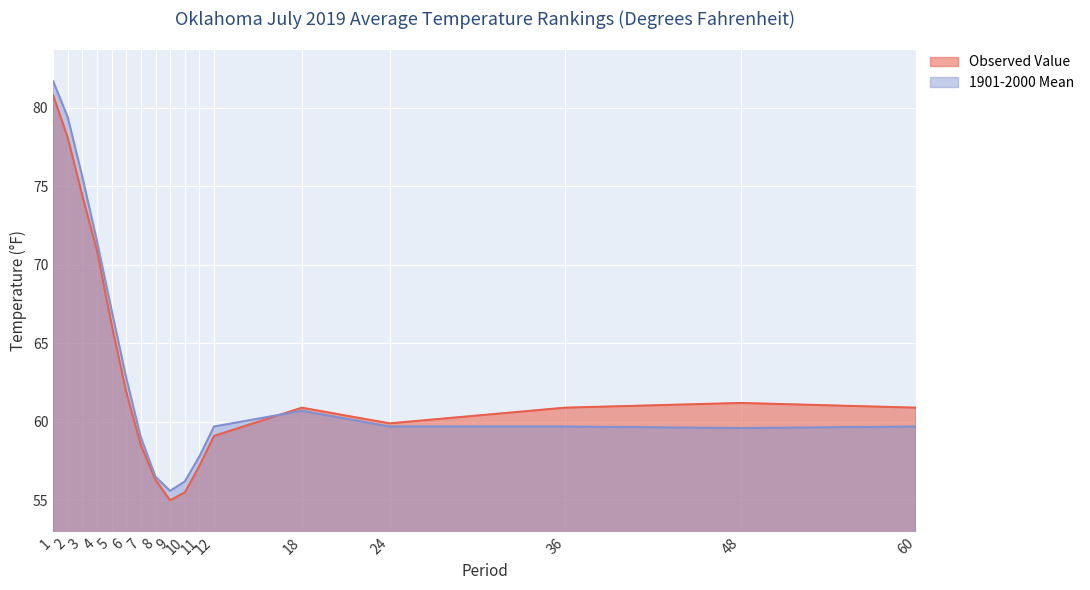

Reading left to right, extract all data points from this chart.

Observed Value: 80.8	78.1	74.4	70.9	66.2	61.9	58.5	56.3	55.0	55.5	57.2	59.1	60.9	59.9	60.9	61.2	60.9
1901-2000 Mean: 81.7	79.4	75.6	71.5	67.1	62.8	59.0	56.5	55.6	56.2	57.8	59.7	60.7	59.7	59.7	59.6	59.7